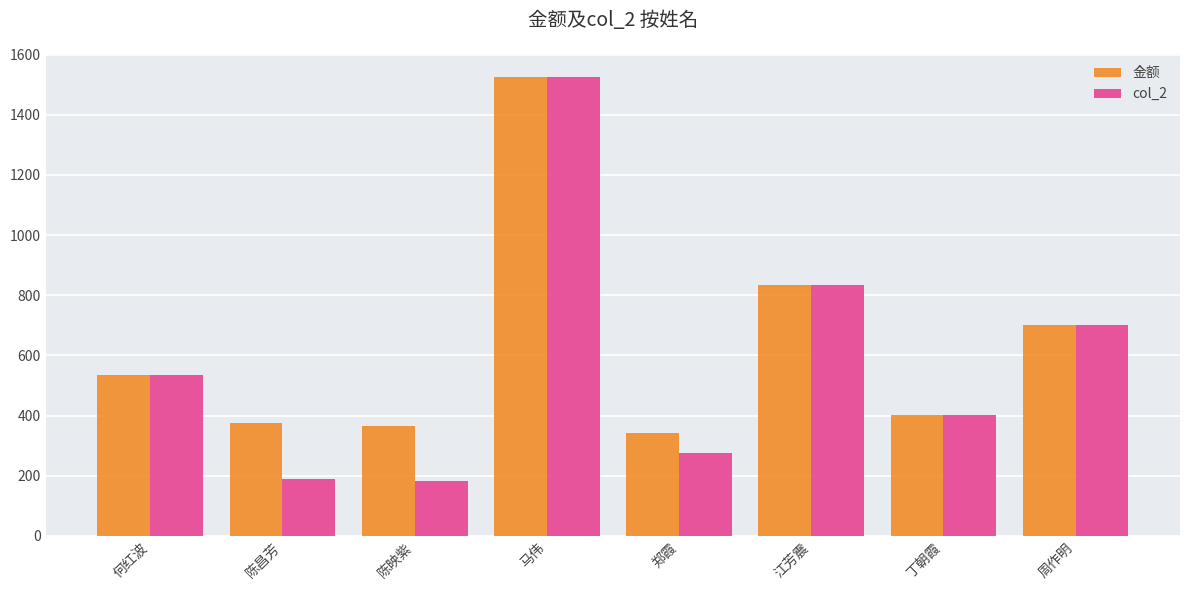

What is the sum of the 金额 values at 郑霞 and 马伟?

1869.0